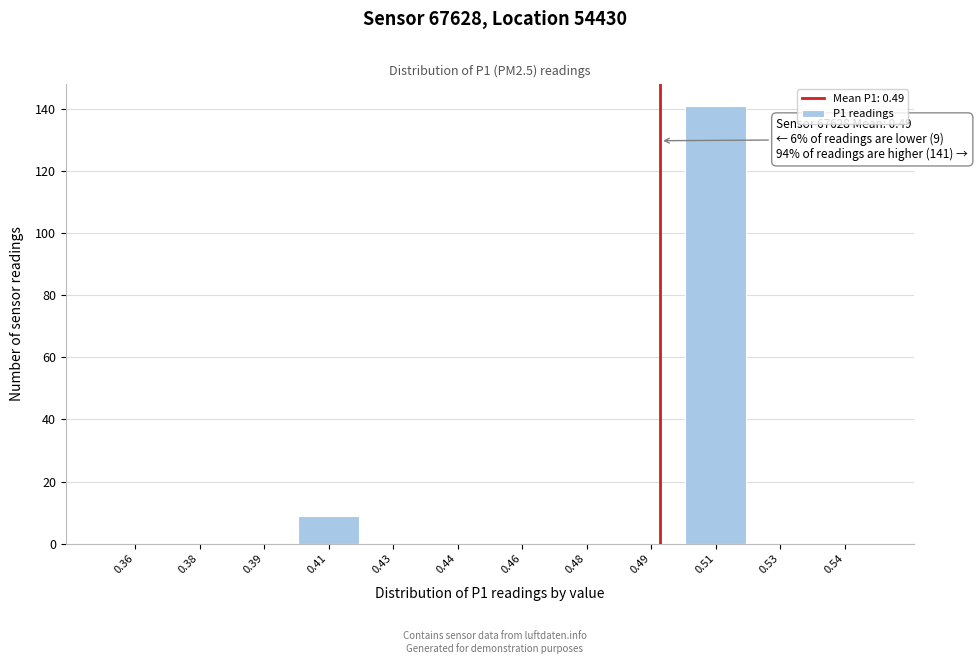

Reading left to right, list all the values displayed in this chart.

0.36=0	0.38=0	0.39=0	0.41=9	0.43=0	0.44=0	0.46=0	0.48=0	0.49=0	0.51=141	0.53=0	0.54=0